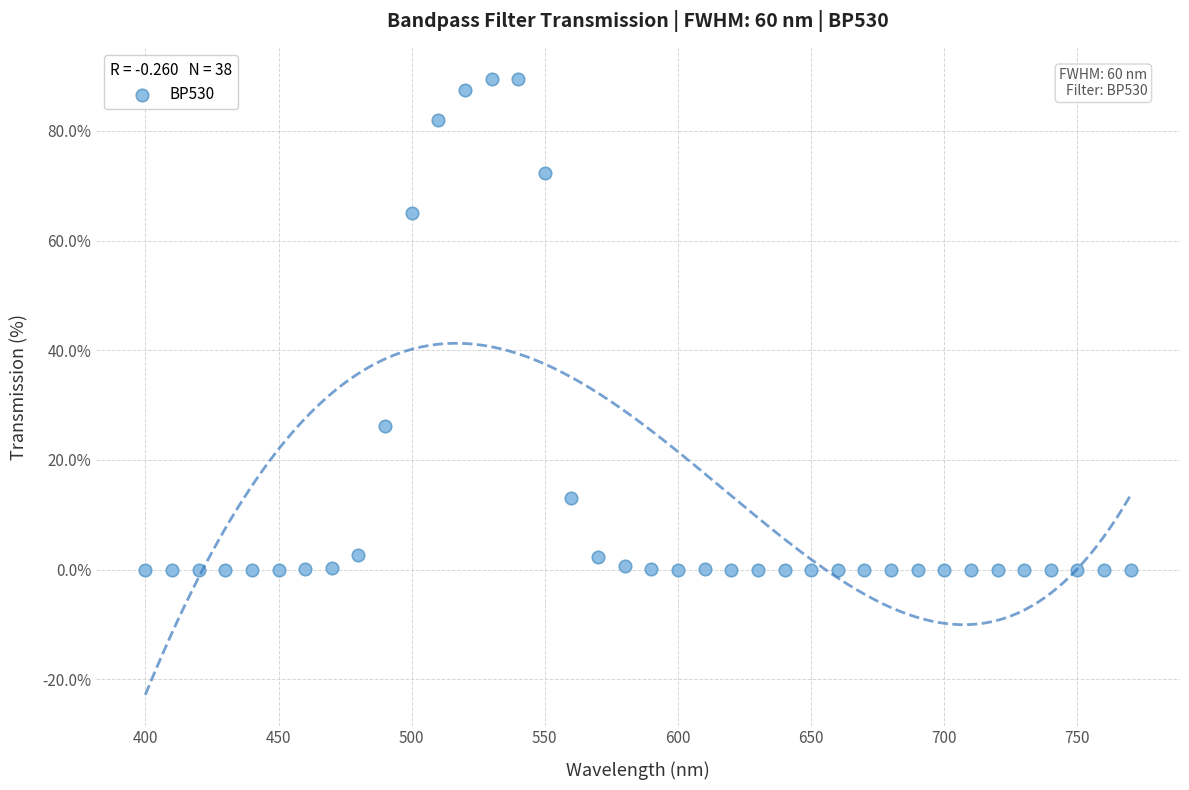

What is the range of X values (max minus min)?

370.0